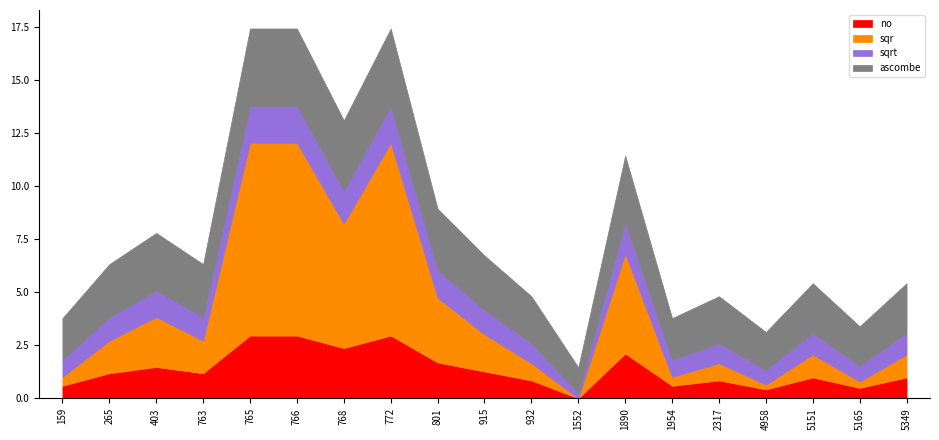

Where does the no series first go above 1?

265